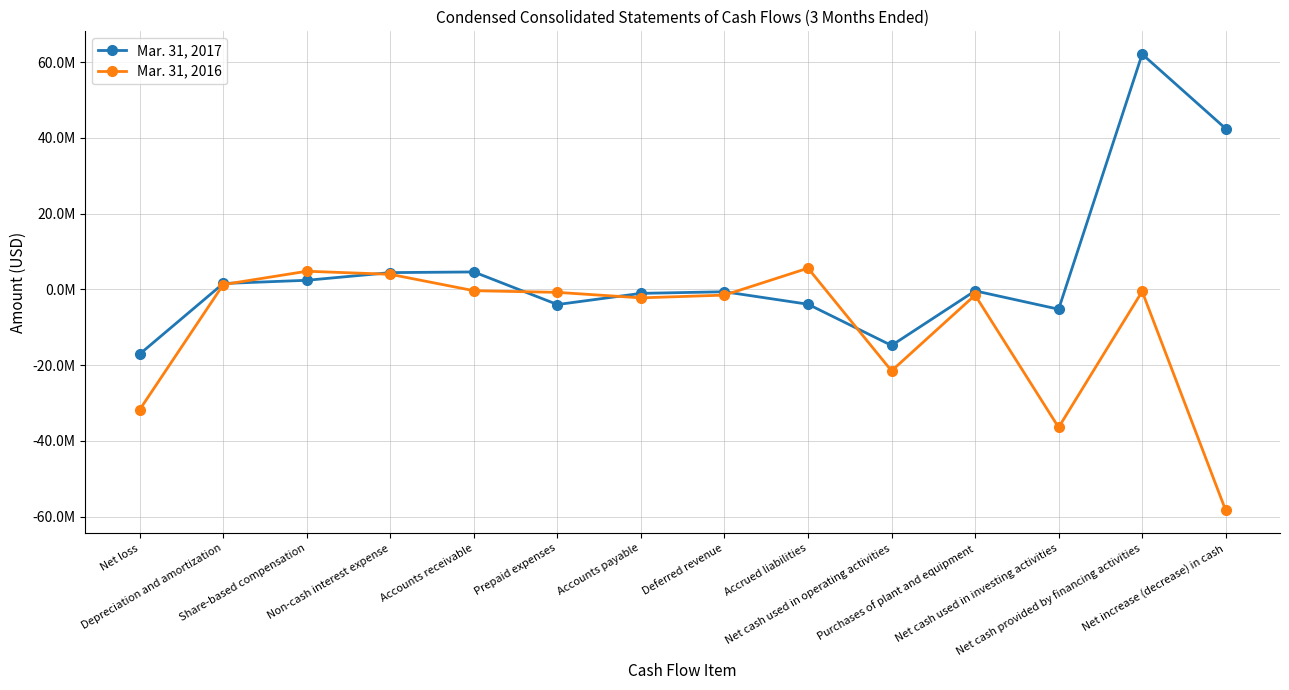

What are all the series names shown in the legend?

Mar. 31, 2017, Mar. 31, 2016